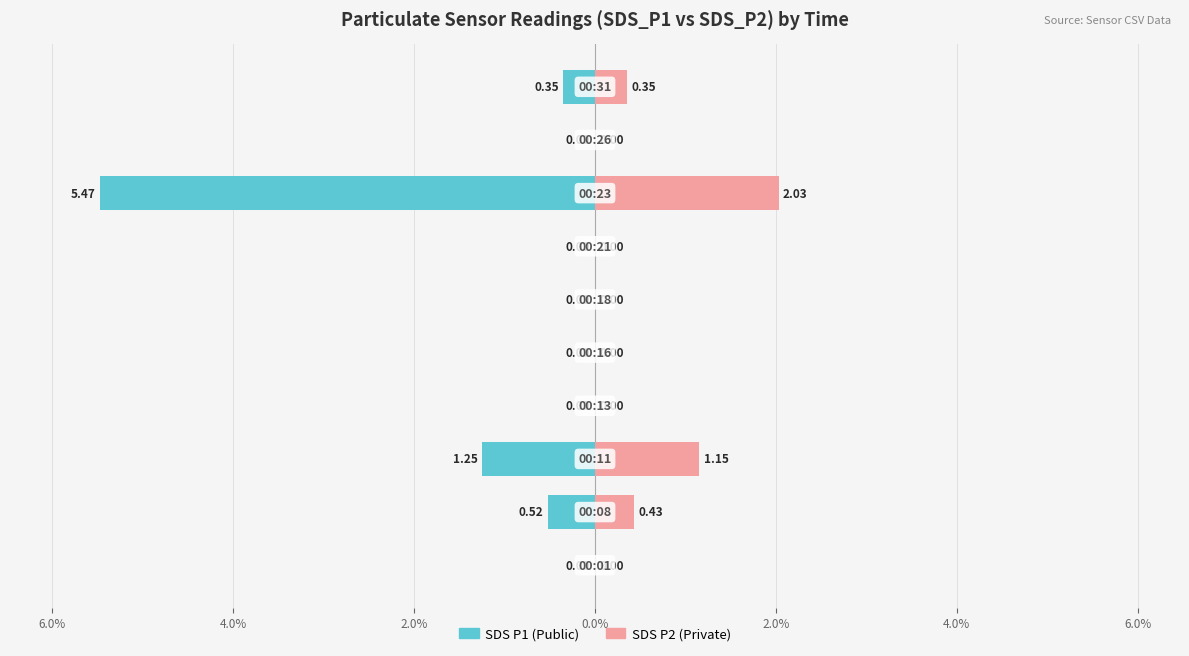

What is the average value of the SDS_P2 series?

0.4